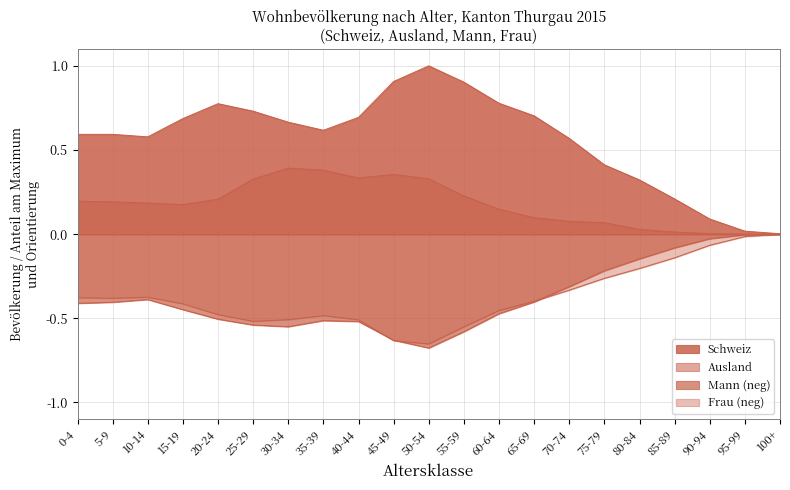

What is the spread (max minus min) of values at 50-54?

1.7